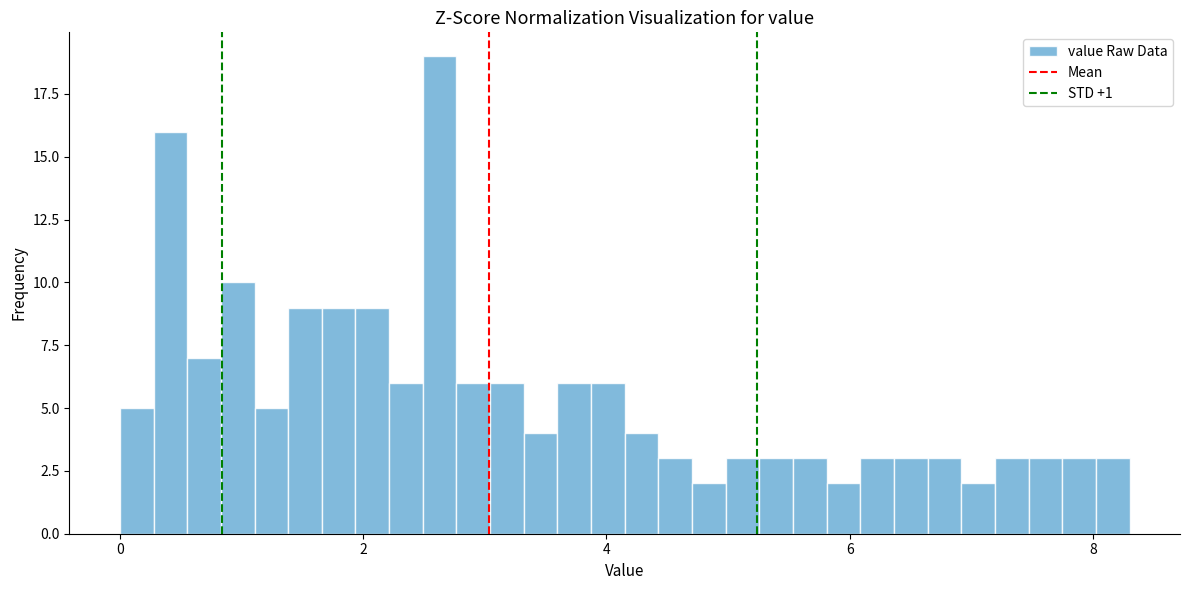

Around what value on the x-axis is the tallest bar? Give the approximate position of its centre, as read against the axis.

2.6